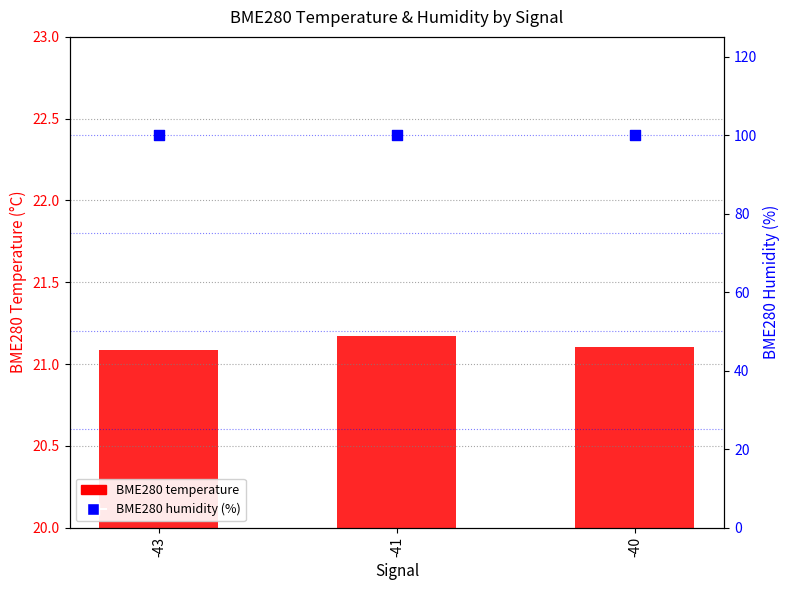

What is the total value across all series at -41?

121.2